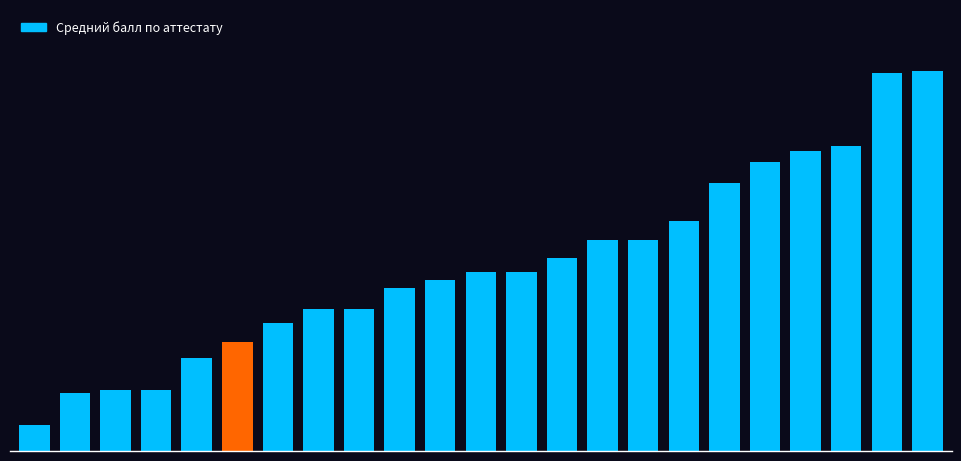

What is the average value?

3.8